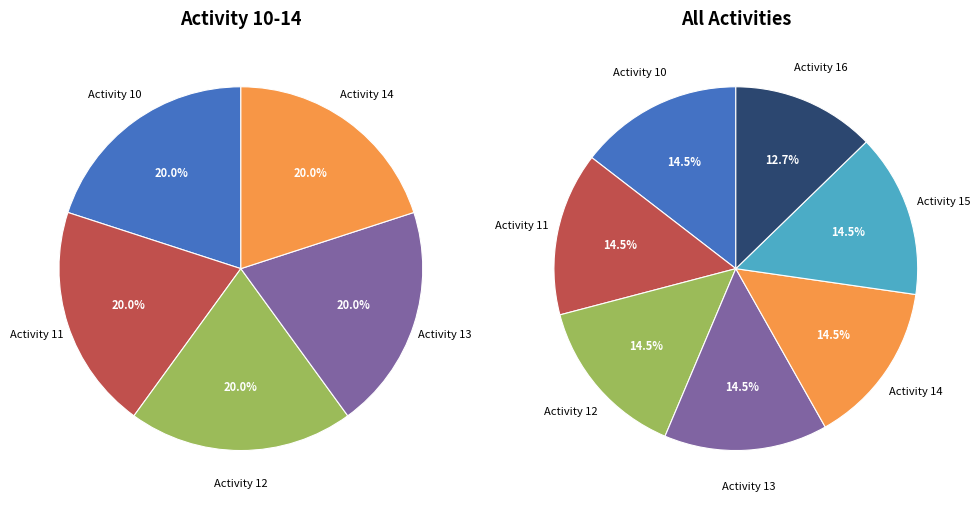

Is it true that Activity 15 is 15% of the pie?

True